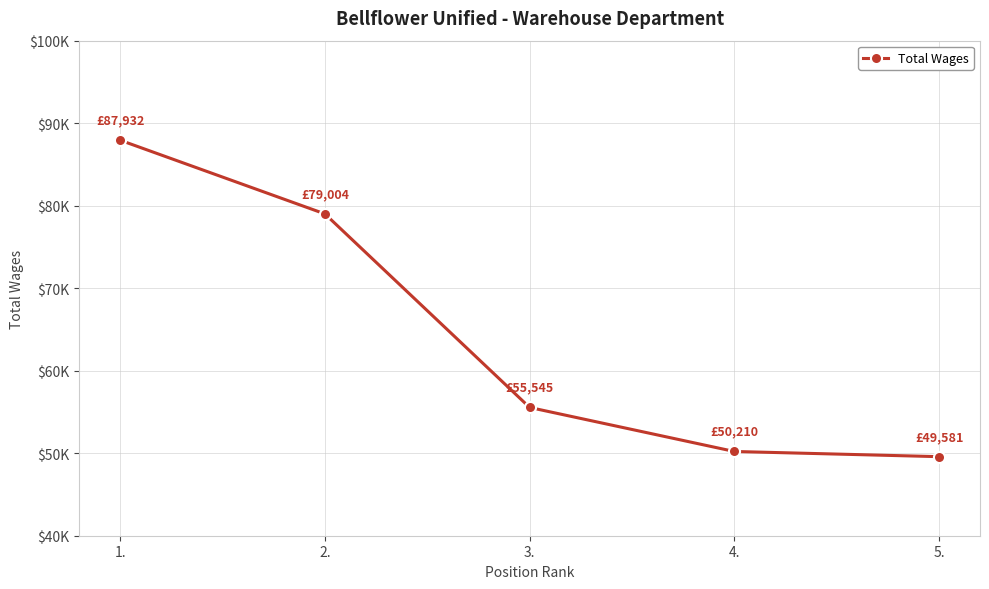

At which label is the value closest to 68756?

2.